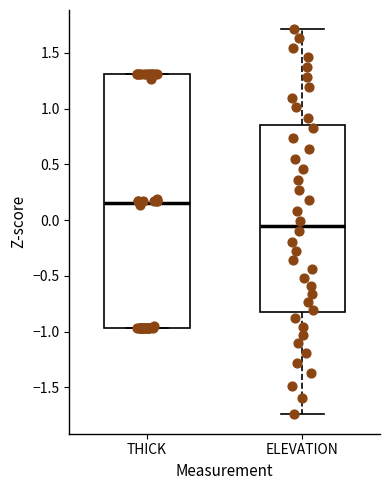

Reading left to right, transcribe this box plot: for each box, give where its median line is, the range the box spans, and where its two whiskers end, as read against the y-axis. The values are not printed on the chart, so give them approximately, as read against the axis.

THICK: median 0.15, box -0.95 to 1.30, whiskers -0.95 to 1.30
ELEVATION: median -0.05, box -0.85 to 0.85, whiskers -1.75 to 1.70